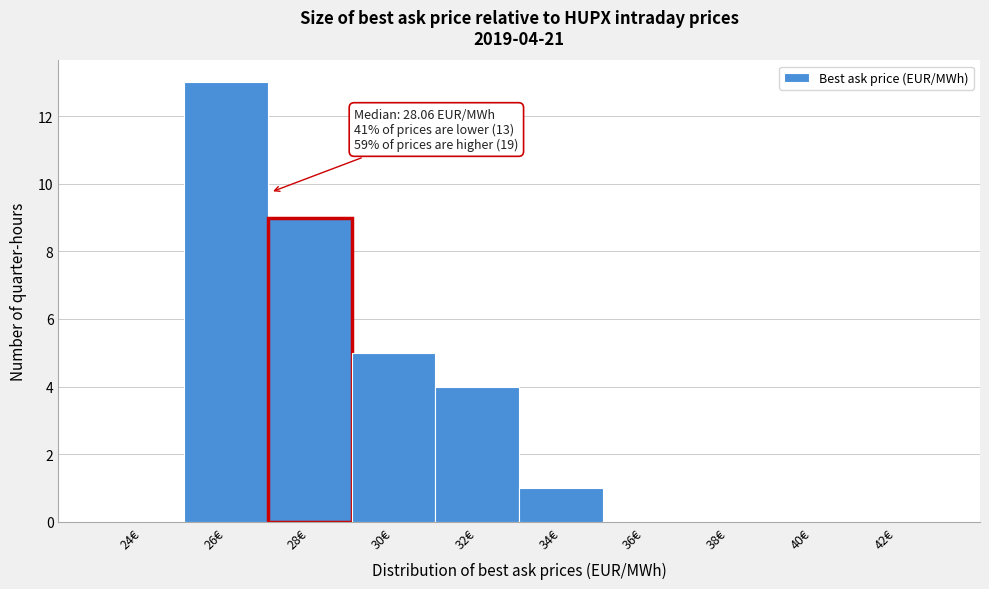

Reading left to right, extract all data points from this chart.

24€=0	26€=13	28€=9	30€=5	32€=4	34€=1	36€=0	38€=0	40€=0	42€=0